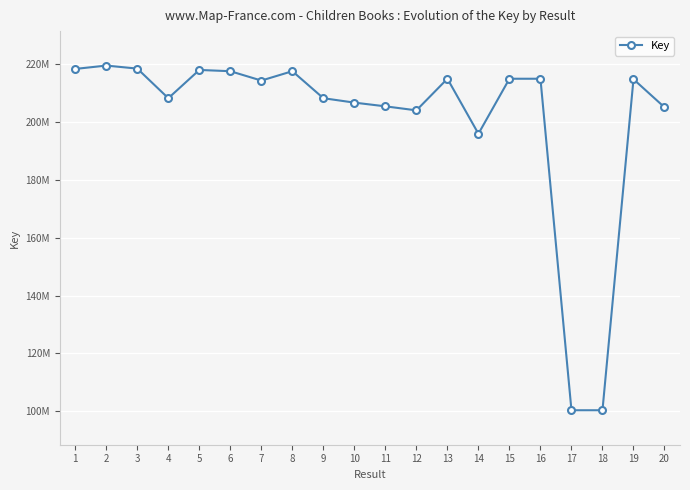

What is the sum of the values at 4 and 8?

425593869